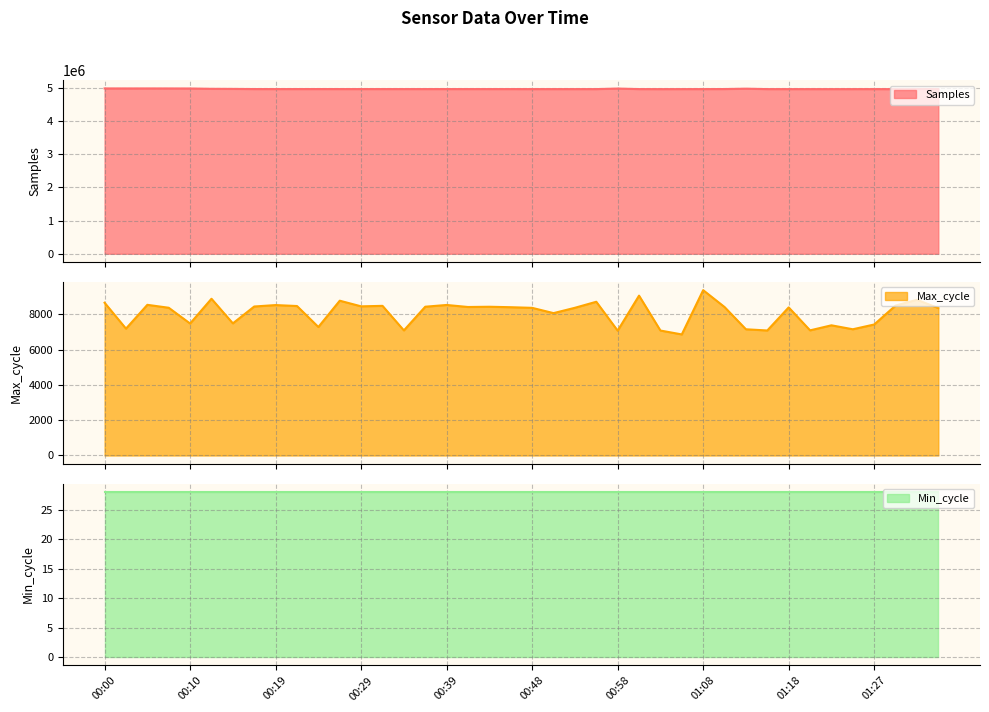

At which category is the sum across all series the highest?

00:00